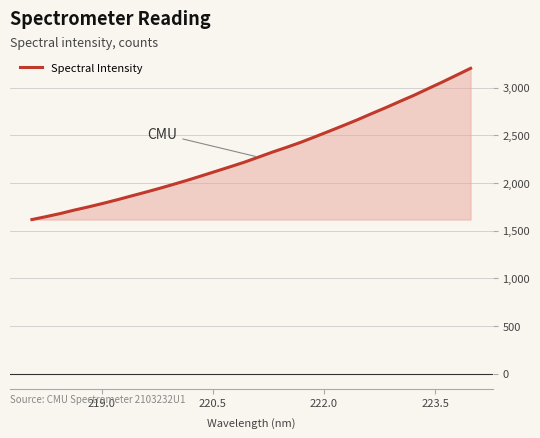

What is the difference between the maximum and minimum values?

1586.1